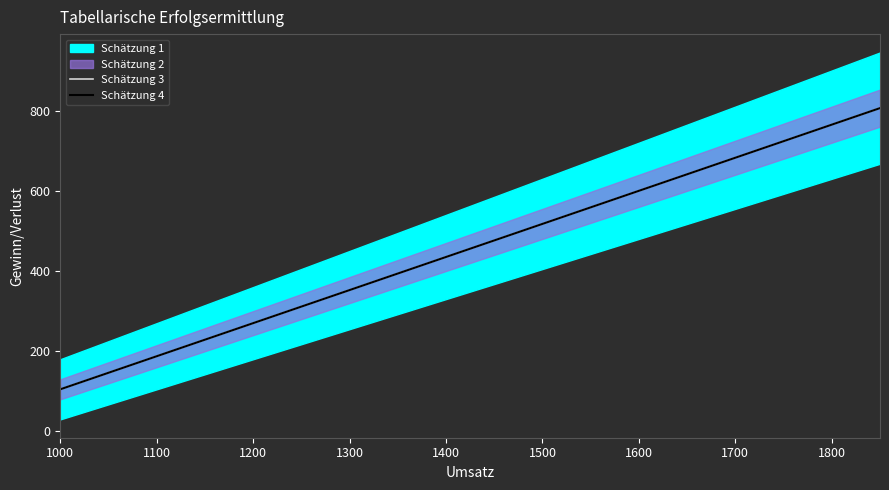

What is the difference between the maximum and minimum values in the Schätzung 4 series?

701.2